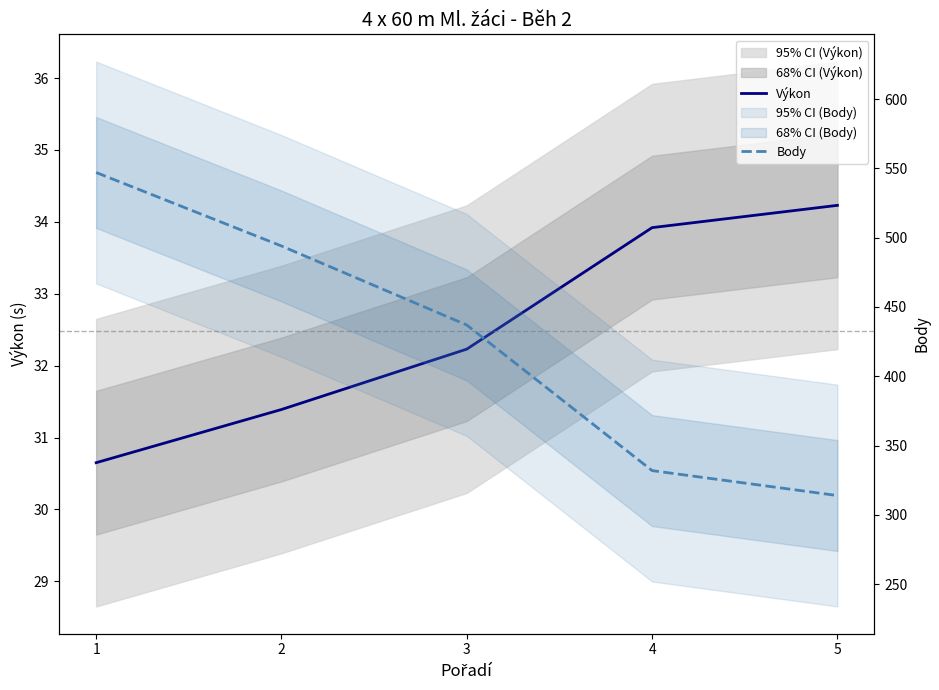

What is the difference between the maximum and second lowest values in the Výkon series?

2.8